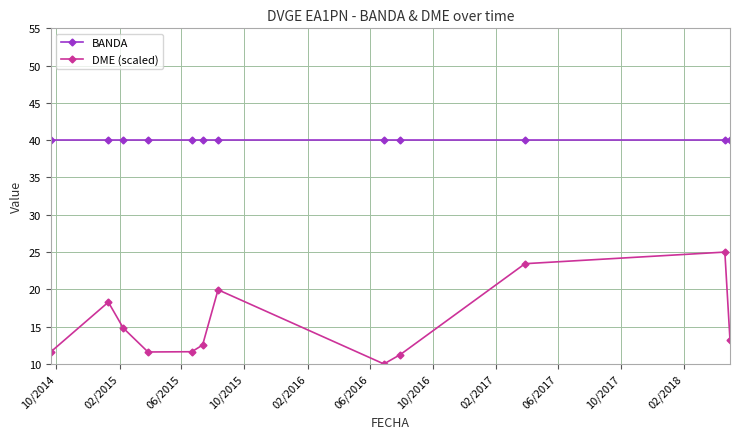

True or false: DME (scaled) has more than 0 interior local peaks.

True